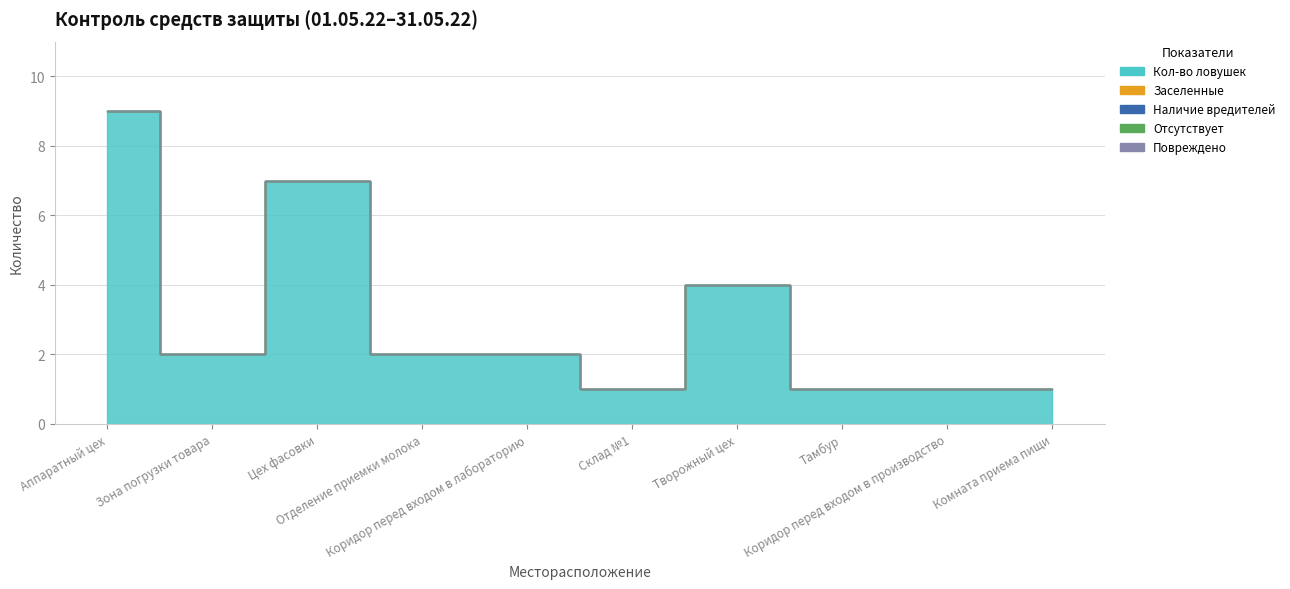

What position from the right is Зона погрузки товара?

9